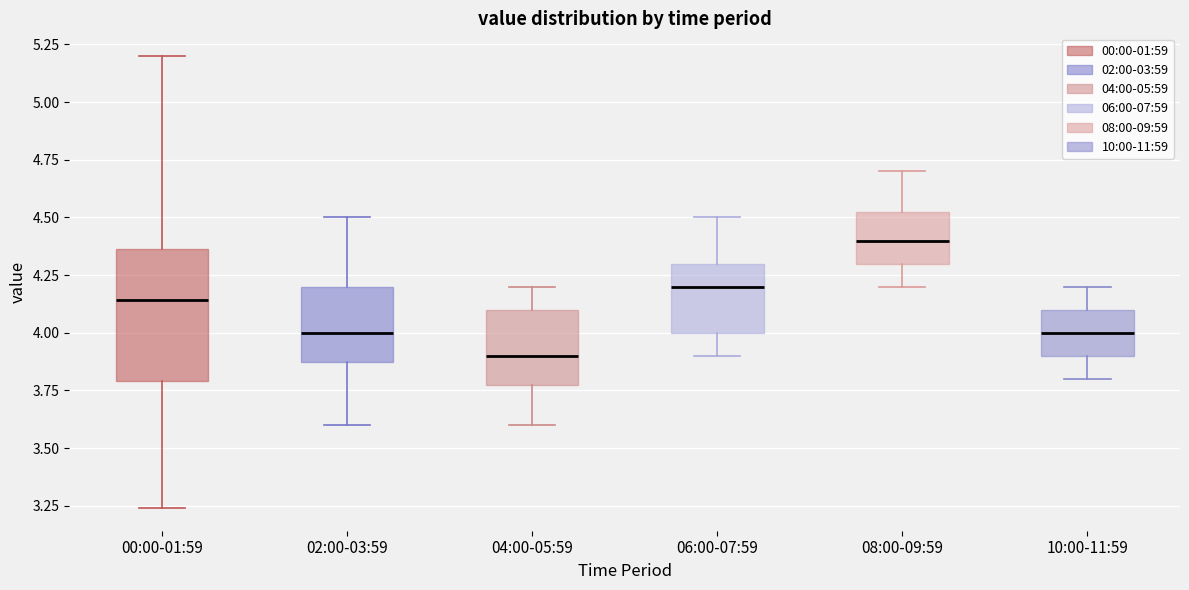

Which box is the tallest, from its lower edge to its upper edge?

00:00-01:59